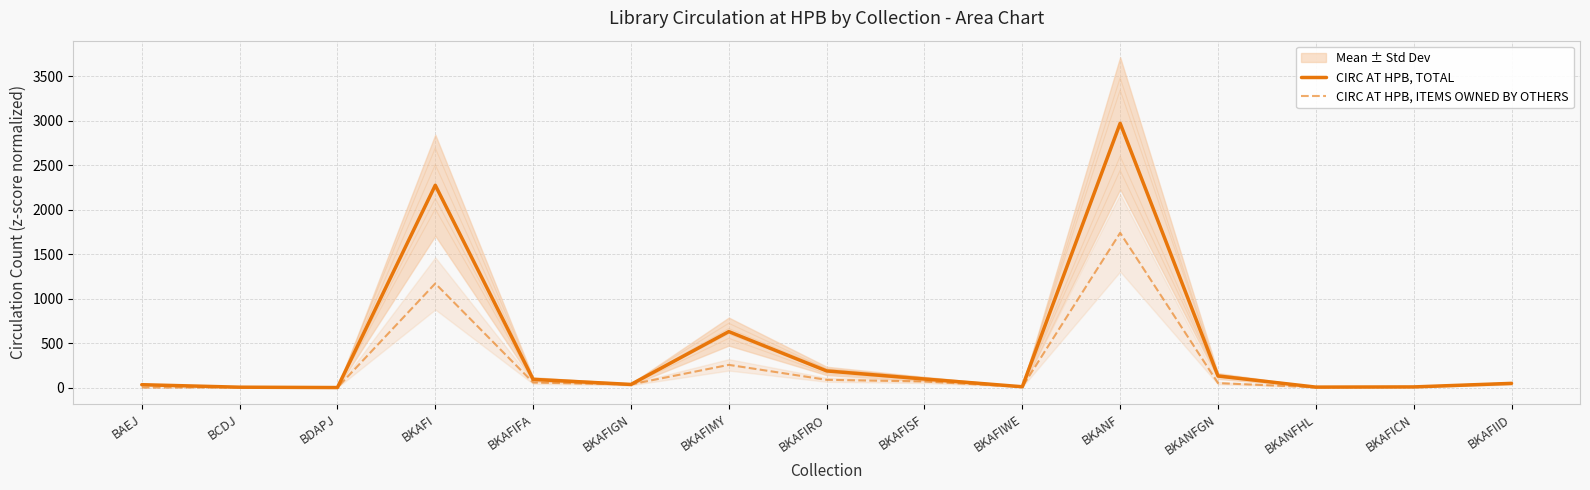

What is the difference between the CIRC AT HPB, TOTAL values at BKAFISF and BKAFIFA?

4